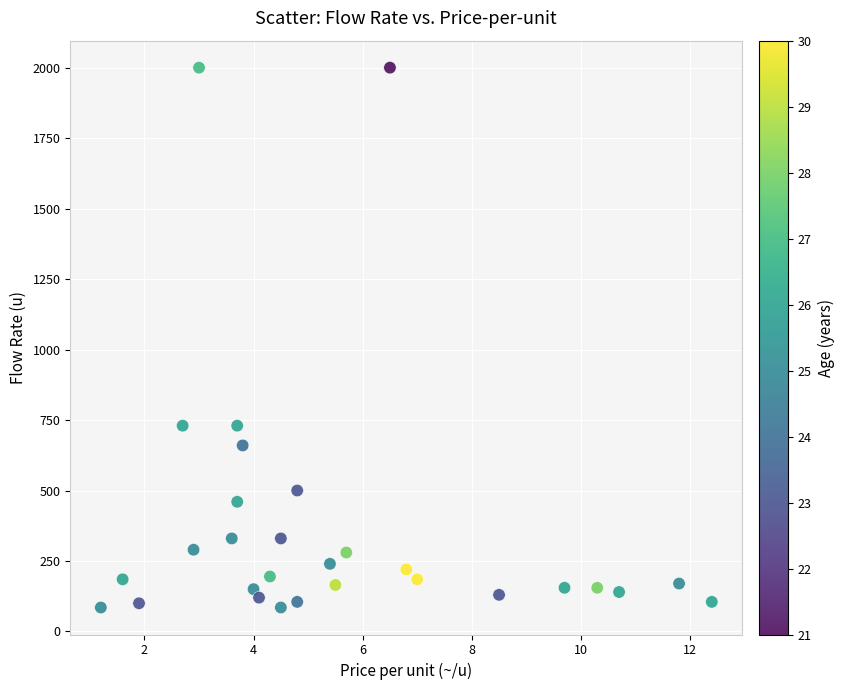

What is the range of Y values (max minus min)?

1915